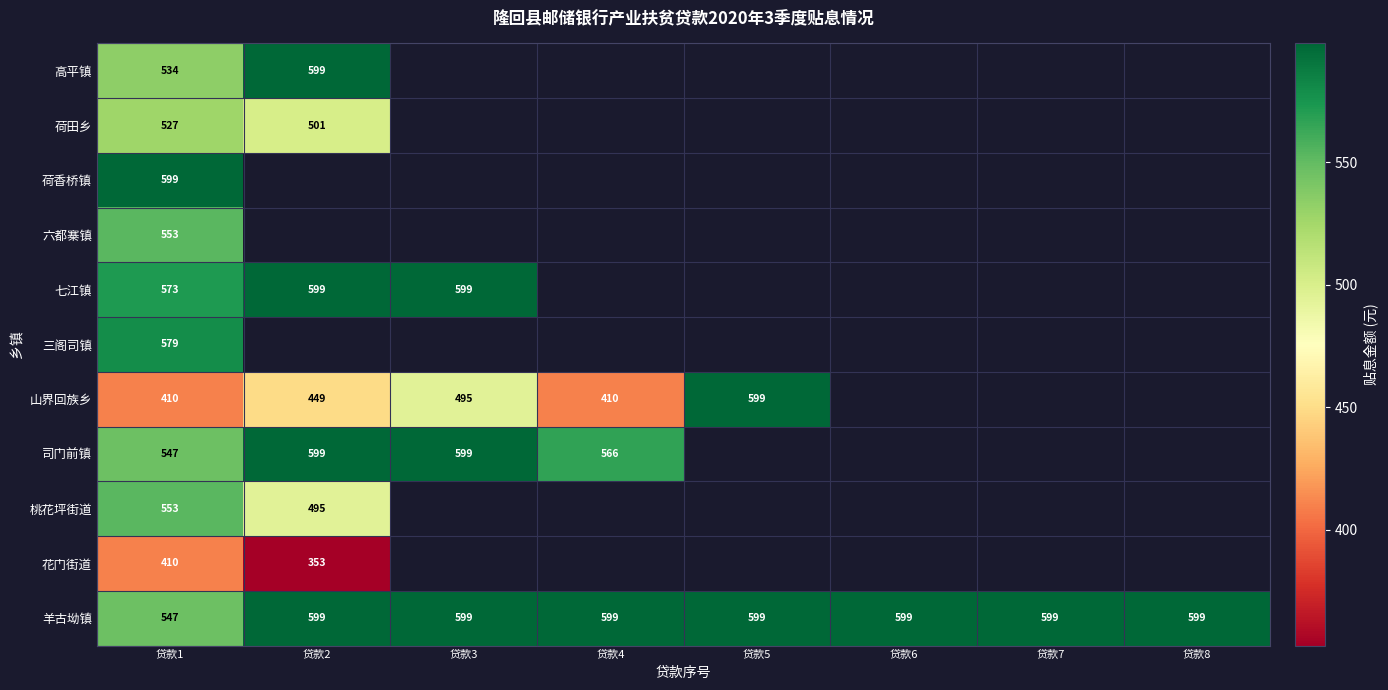

Is the value of 山界回族乡 at 贷款3 greater than the value of 花门街道 at 贷款2?

Yes